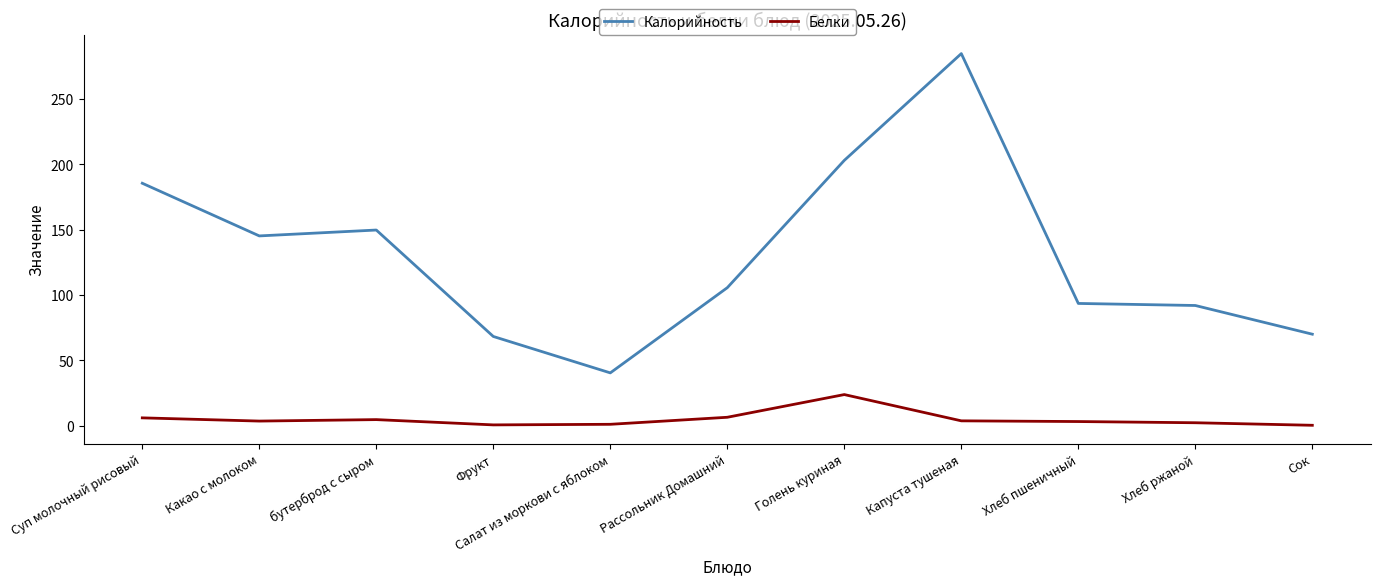

Which category has the highest value across all series?

Капуста тушеная